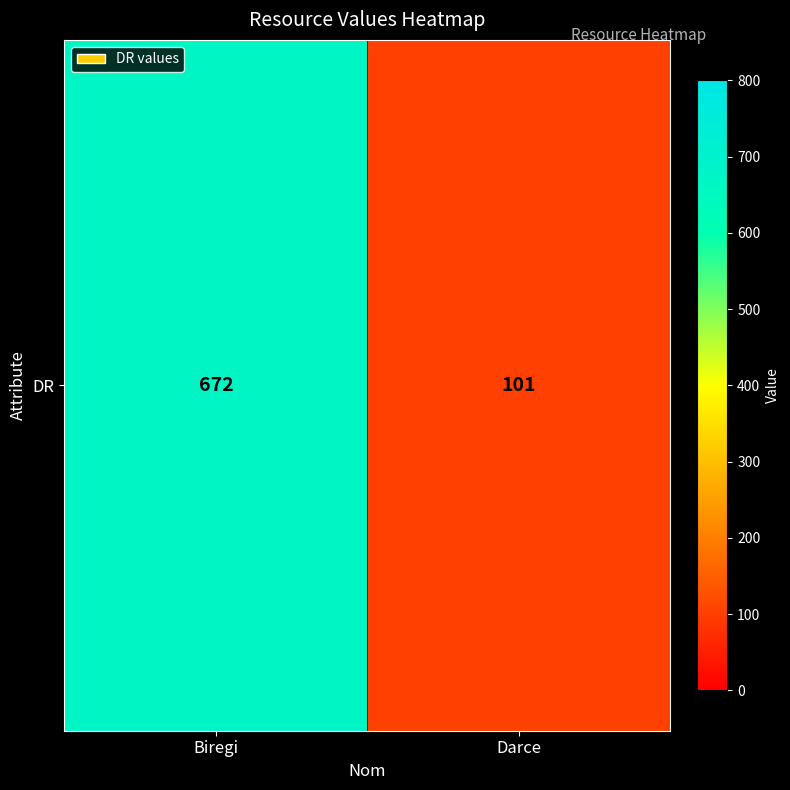

Reading left to right, extract all data points from this chart.

672	101